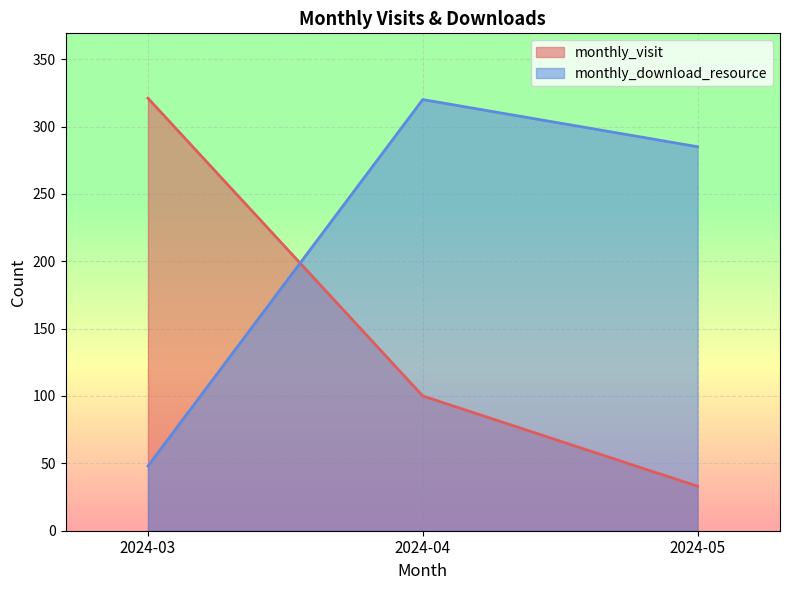

What is the difference between the highest and lowest values at 2024-05?

252